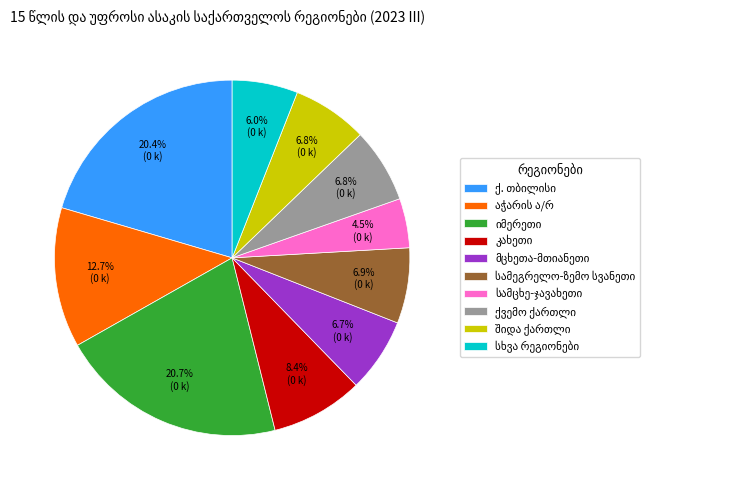

Count the number of slices in the pie.

10